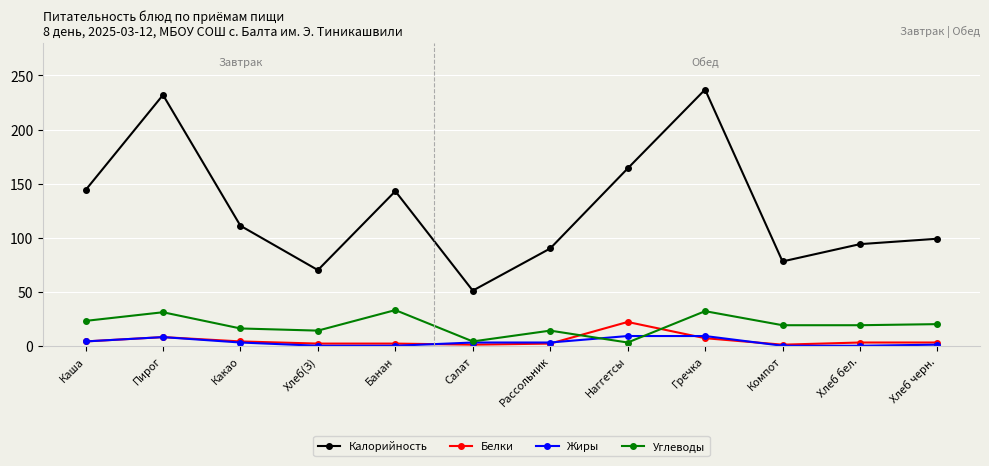

What is the minimum value for Углеводы?

3